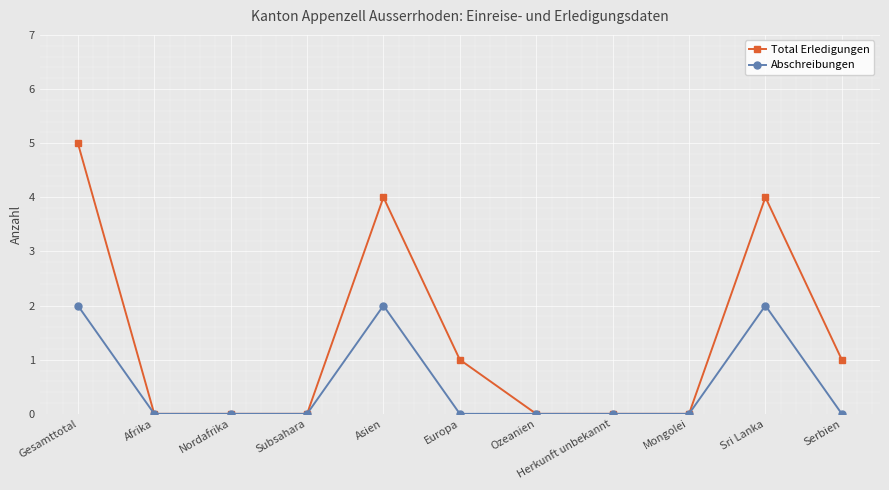

True or false: Total Erledigungen has more than 1 points higher than both neighbors.

True